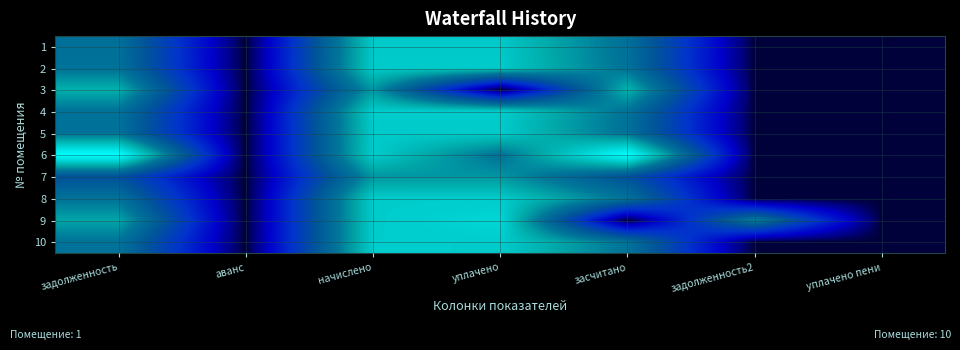

Rank the series at засчитано from lowest to highest value.

9, 7, 1, 5, 2, 8, 4, 10, 3, 6